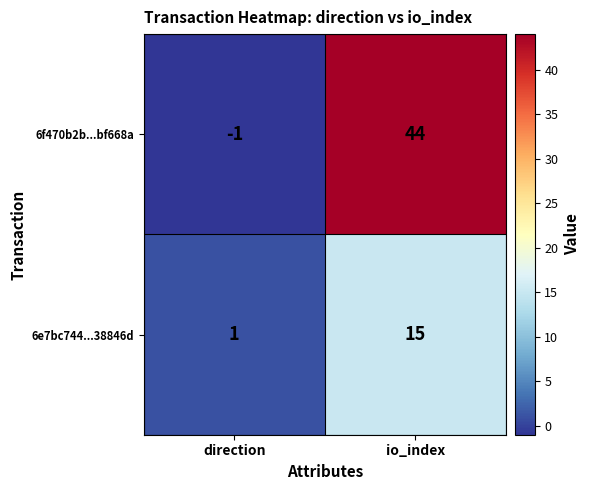

The value of 6e7bc744...38846d at direction is 1. True or false?

True